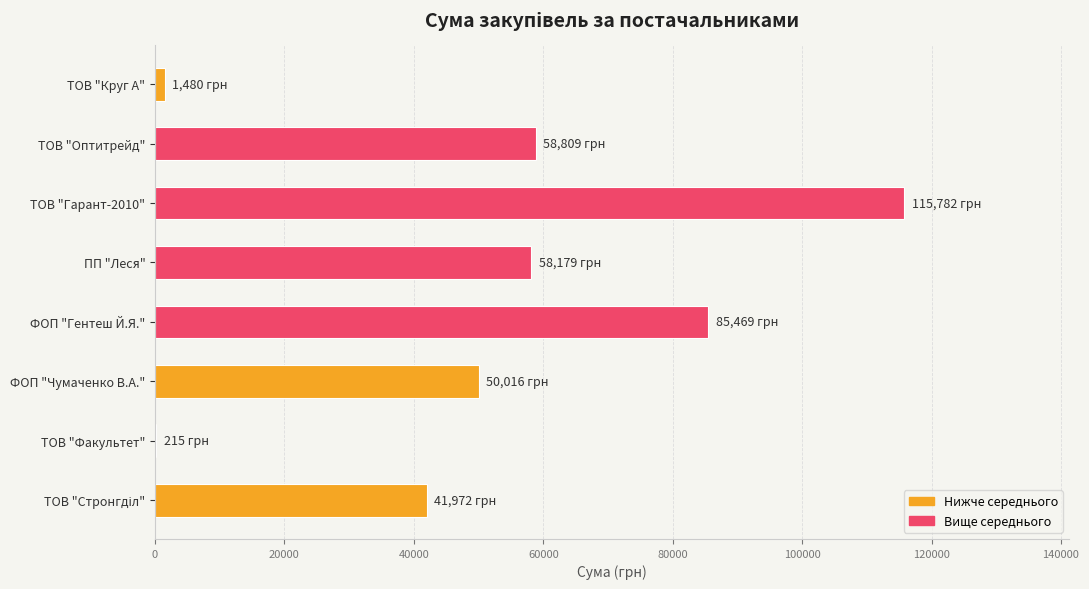

What is the sum of all values?

411921.4